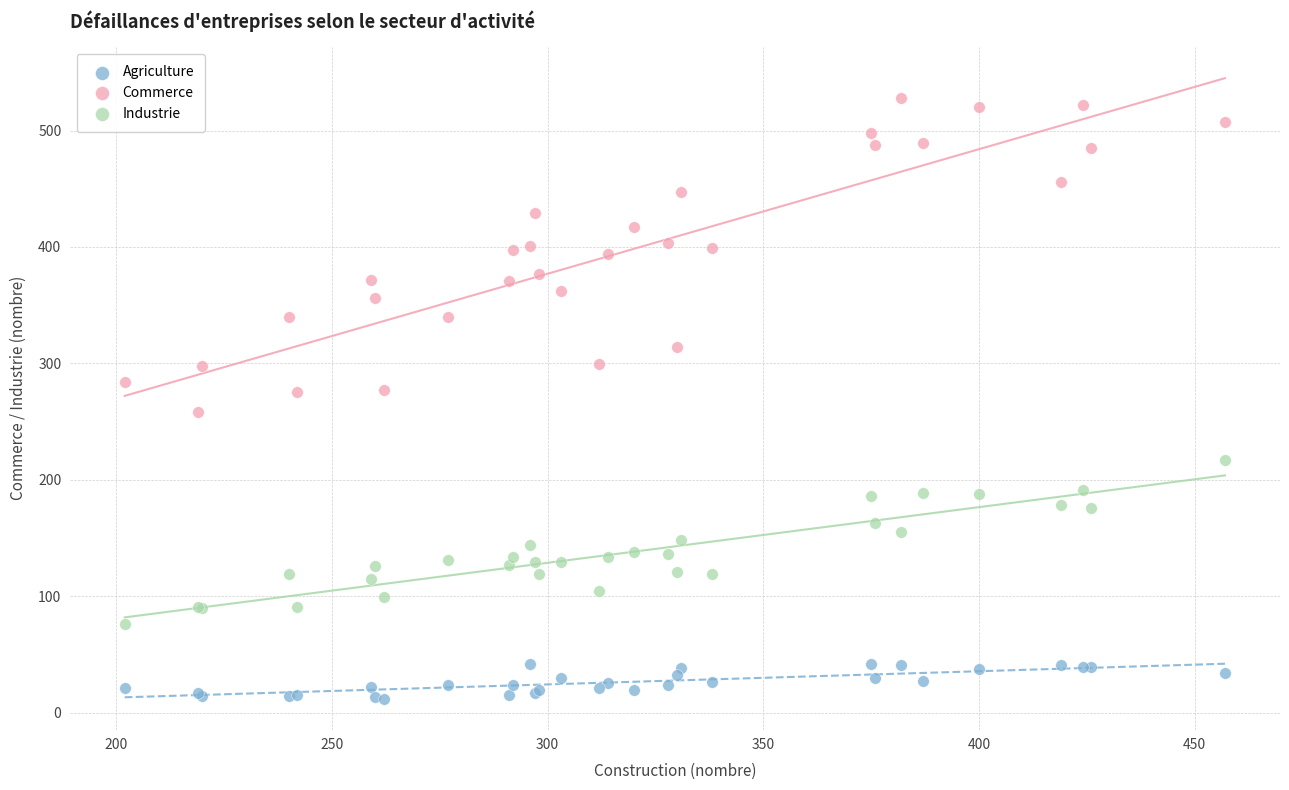

Which series contains the highest Y value?

Commerce